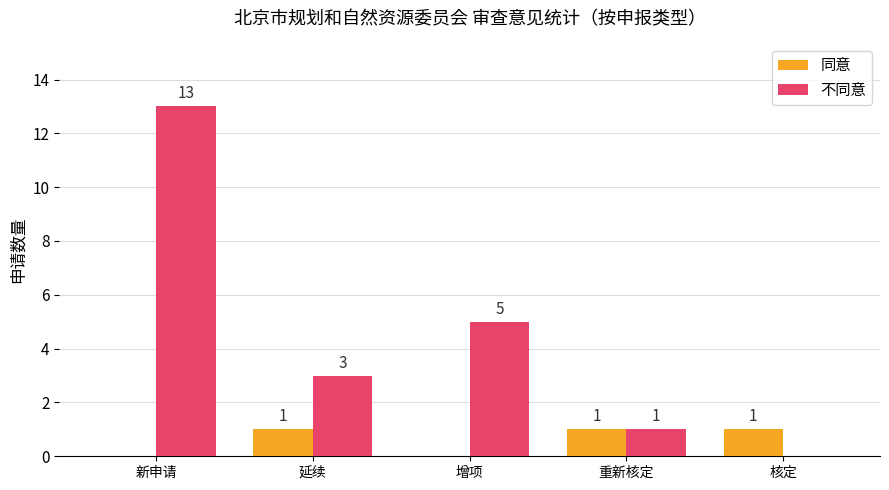

What is the greatest value displayed?

13